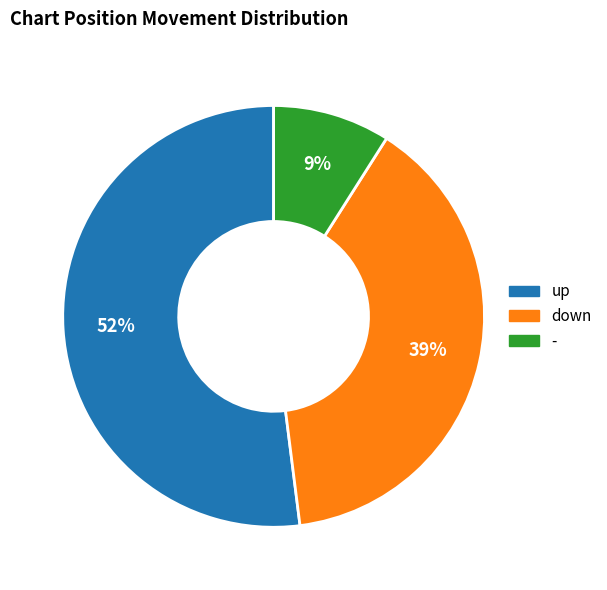

To the nearest percent, what is the average slice percentage?

33%